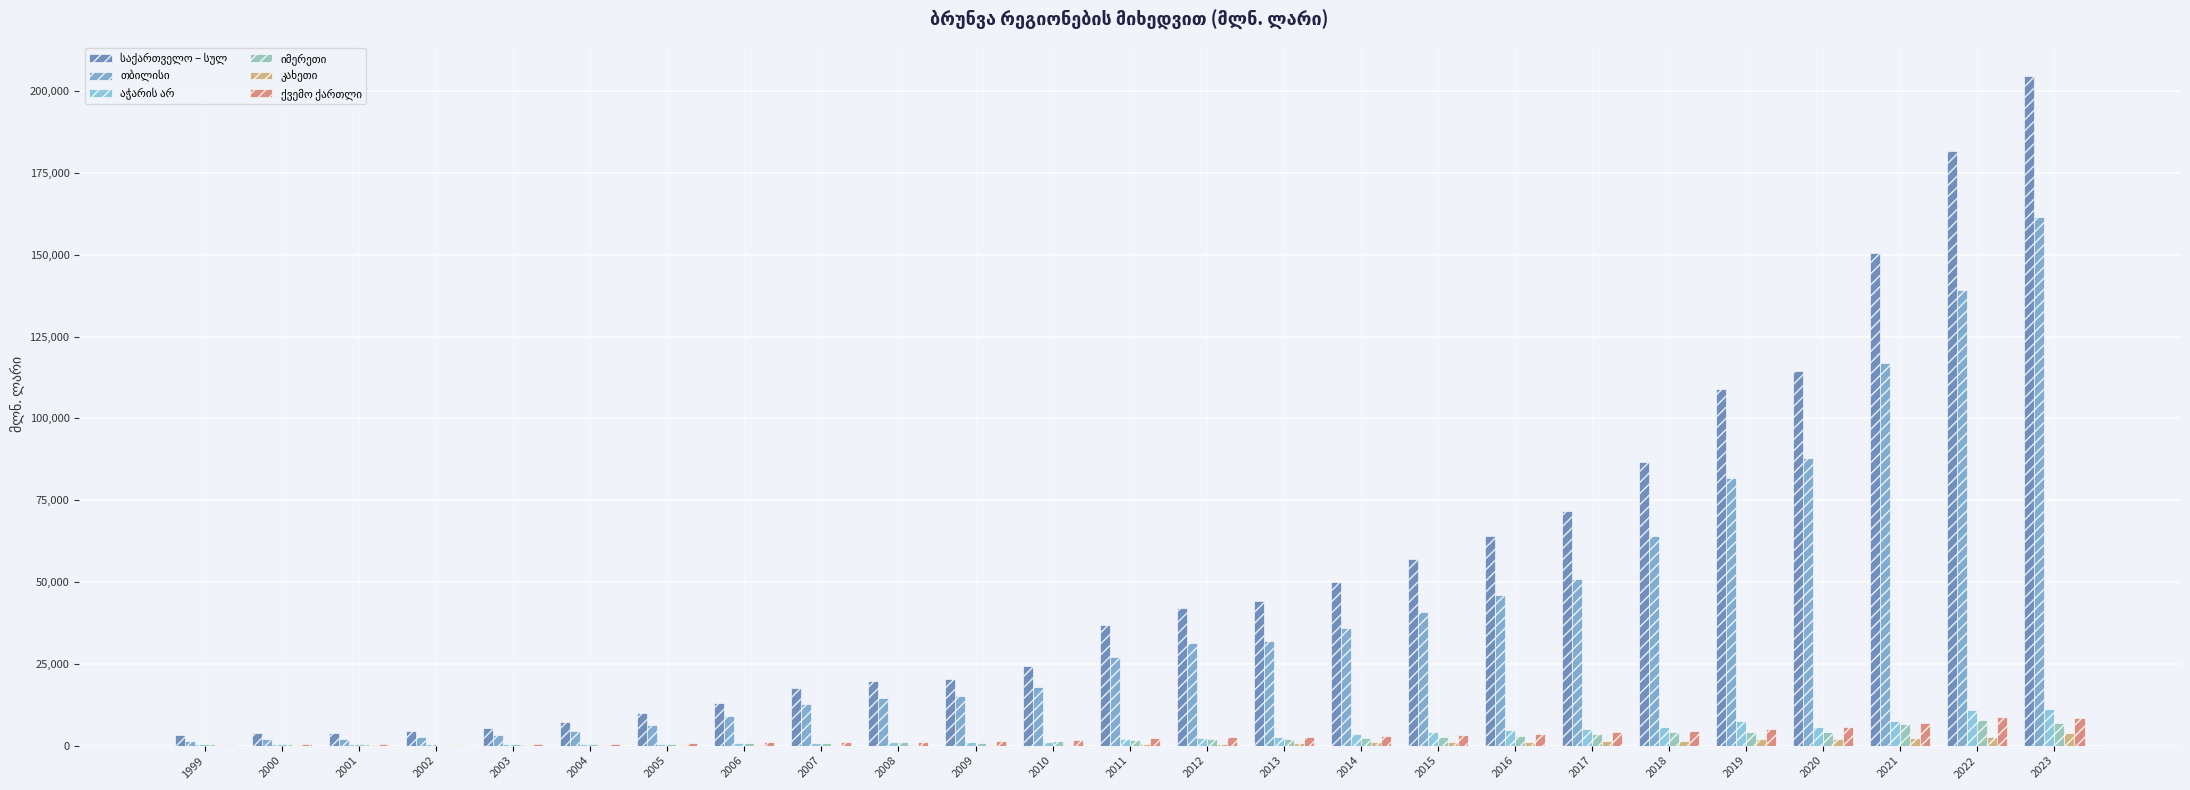

What is the greatest value displayed?

204647.5